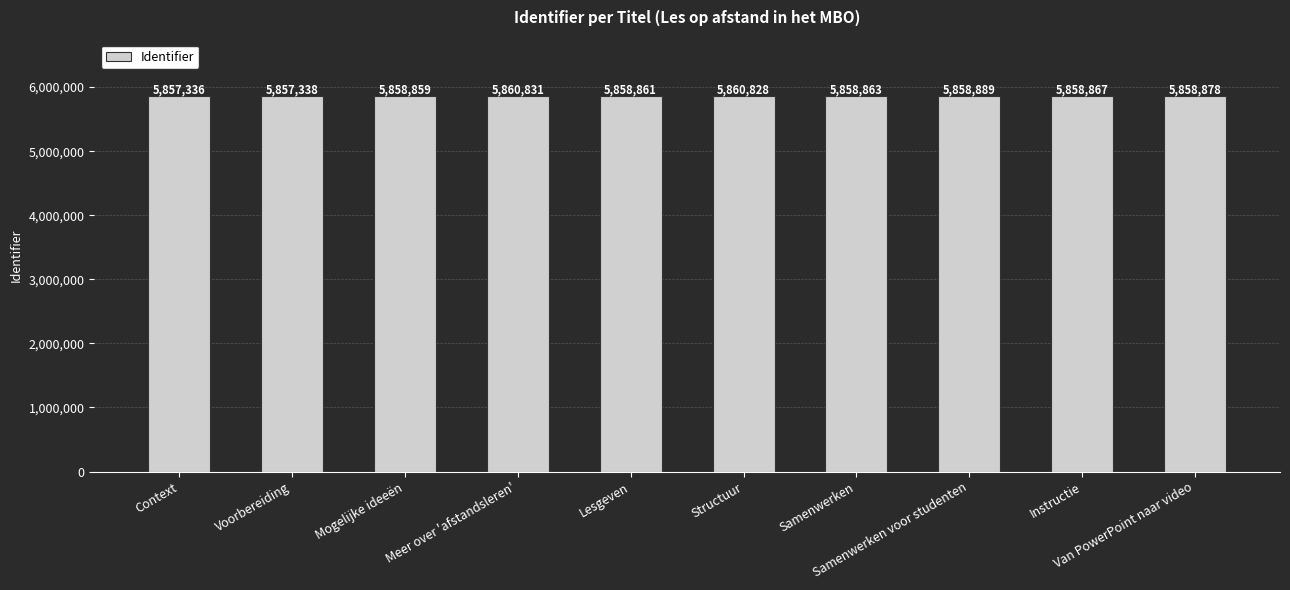

Are the bars horizontal?

No